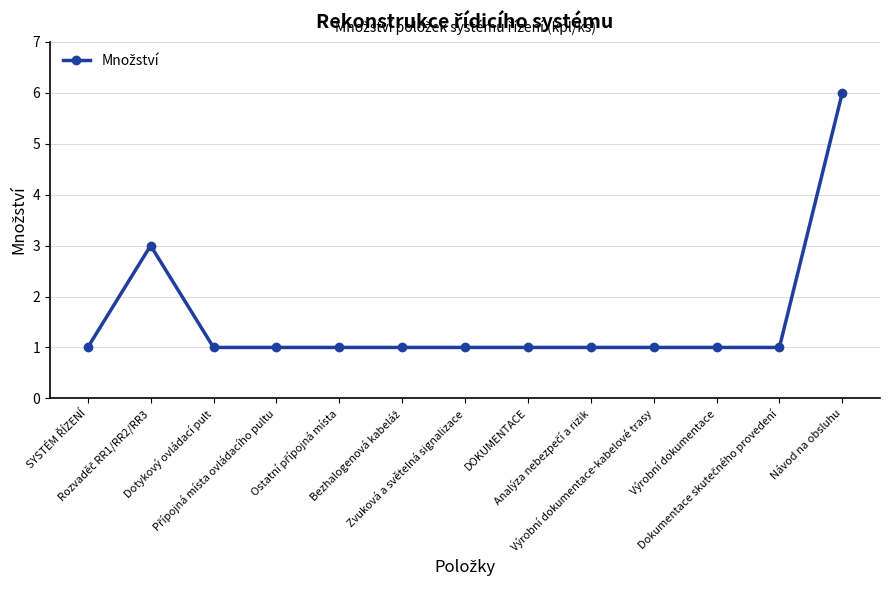

What is the value of the 10th point from the left?

1